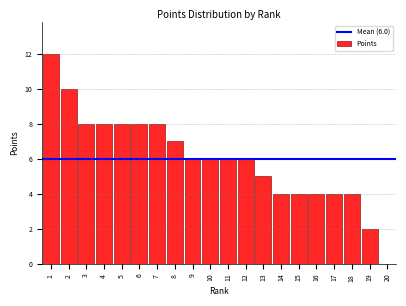

Reading left to right, transcribe all the data shown in this chart.

1=12	2=10	3=8	4=8	5=8	6=8	7=8	8=7	9=6	10=6	11=6	12=6	13=5	14=4	15=4	16=4	17=4	18=4	19=2	20=0